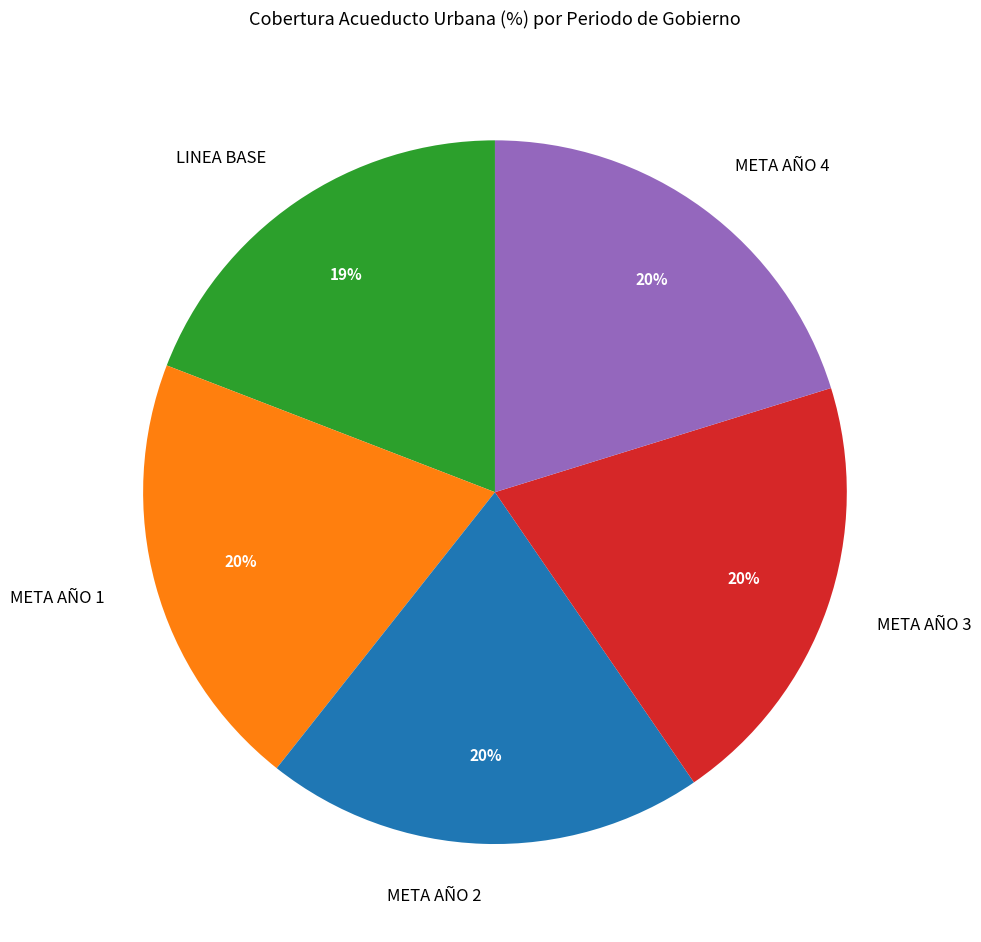

Combined, do META AÑO 4 and LINEA BASE account for over 50%?

No